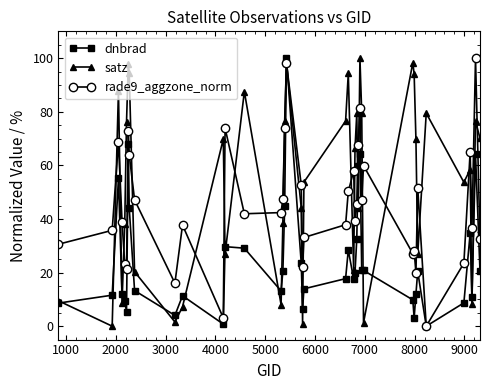

What is the value of the rade9_aggzone_norm point at the 38th from the left?

36.6